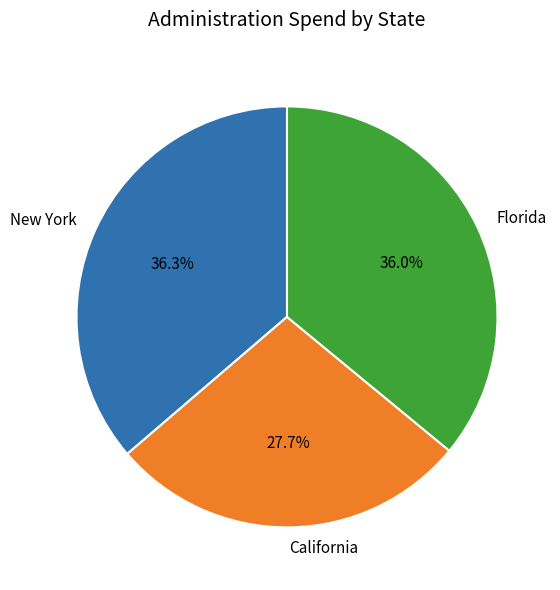

Does California represent more than half of the total?

No